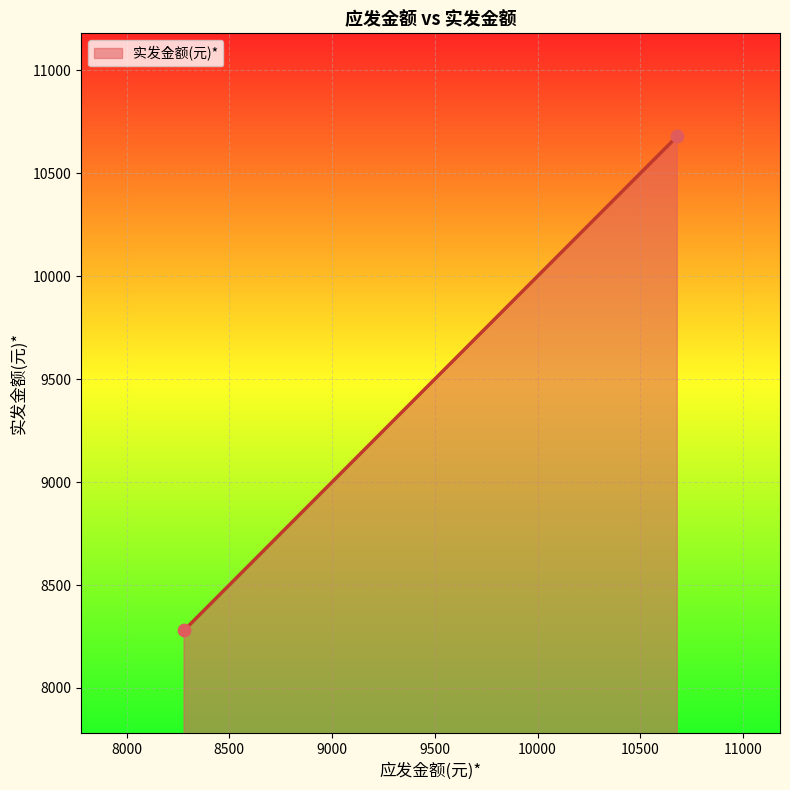

What is the range of Y values (max minus min)?

2400